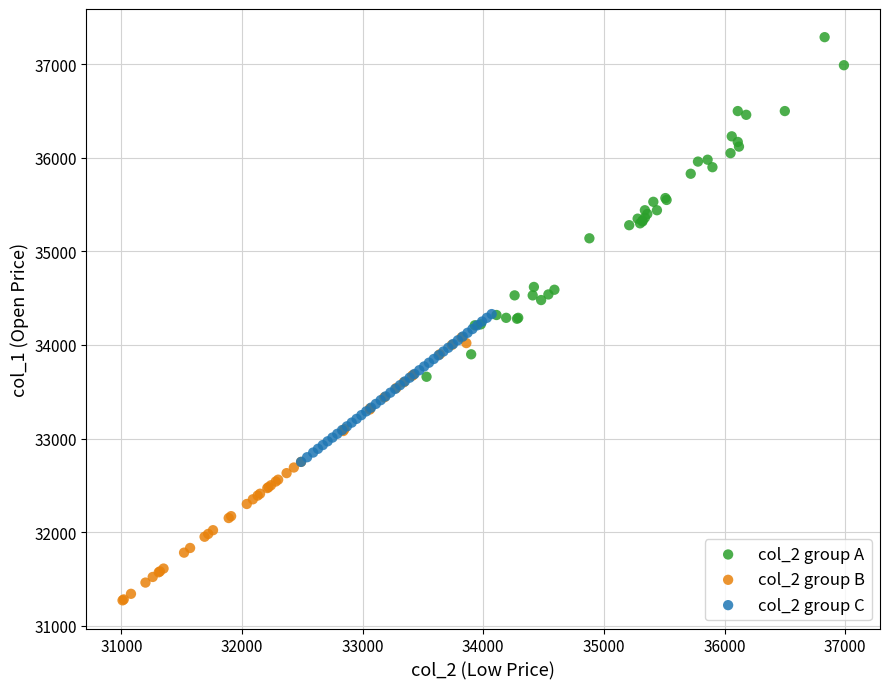

Which series has the largest Y range (max minus min)?

col_2 group A